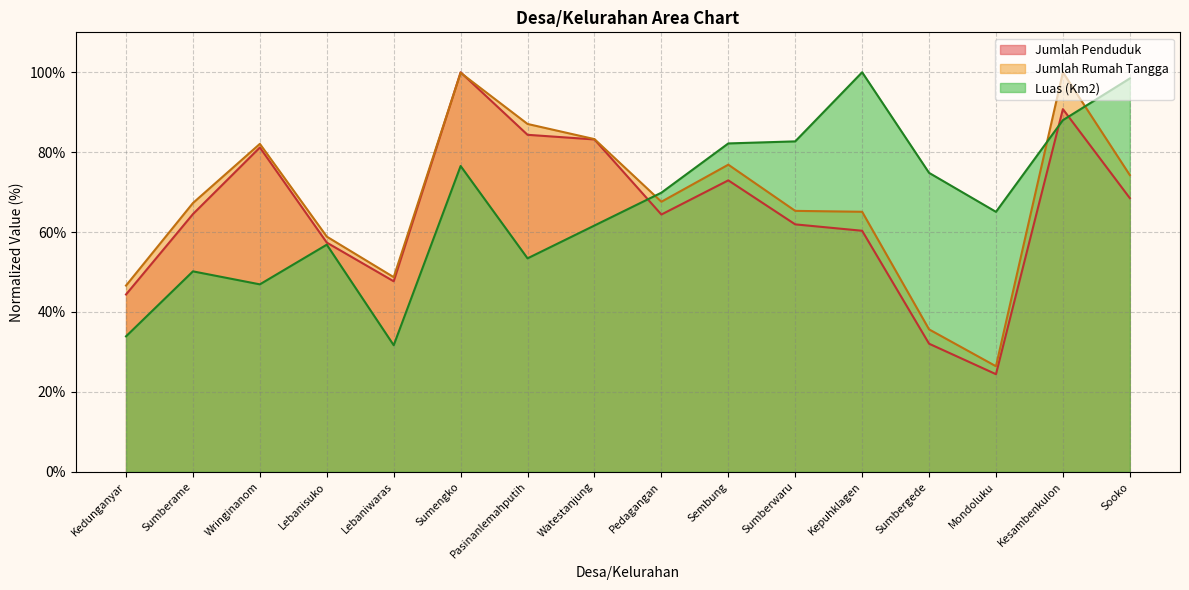

Reading right to left, transcribe all the data shown in this chart.

Luas (Km2): Sooko=98.5	Kesambenkulon=88.0	Mondoluku=65.1	Sumbergede=74.8	Kepuhklagen=100.0	Sumberwaru=82.7	Sembung=82.2	Pedagangan=69.9	Watestanjung=61.6	Pasinanlemahputih=53.4	Sumengko=76.5	Lebaniwaras=31.7	Lebanisuko=56.8	Wringinanom=46.9	Sumberame=50.2	Kedunganyar=33.9
Jumlah Rumah Tangga: Sooko=74.3	Kesambenkulon=100.0	Mondoluku=26.4	Sumbergede=35.6	Kepuhklagen=65.1	Sumberwaru=65.3	Sembung=76.9	Pedagangan=67.6	Watestanjung=83.3	Pasinanlemahputih=87.1	Sumengko=99.9	Lebaniwaras=48.7	Lebanisuko=58.9	Wringinanom=82.1	Sumberame=67.3	Kedunganyar=46.6
Jumlah Penduduk: Sooko=68.5	Kesambenkulon=90.8	Mondoluku=24.4	Sumbergede=32.1	Kepuhklagen=60.3	Sumberwaru=61.9	Sembung=73.0	Pedagangan=64.4	Watestanjung=83.2	Pasinanlemahputih=84.4	Sumengko=100.0	Lebaniwaras=47.7	Lebanisuko=57.4	Wringinanom=81.2	Sumberame=64.5	Kedunganyar=44.4